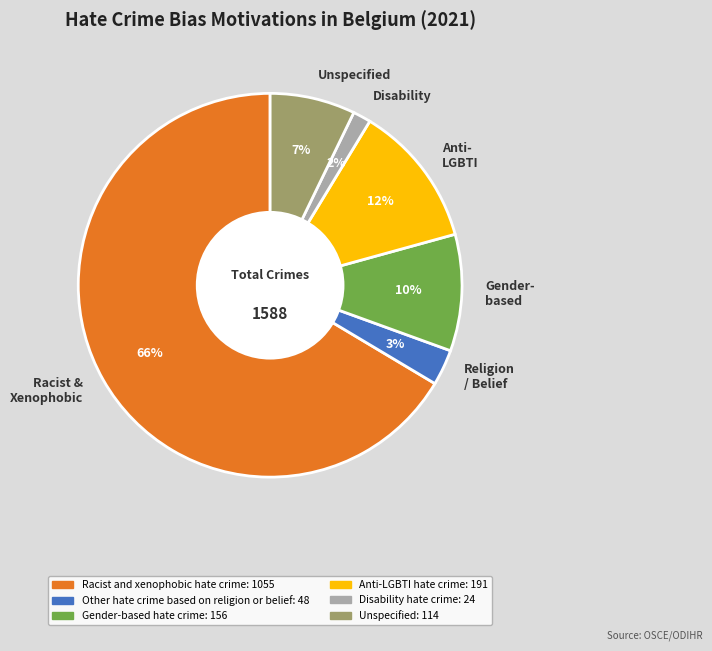

Which has a higher value, Religion / Belief or Disability?

Religion / Belief